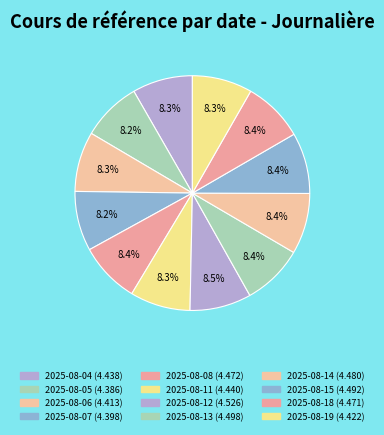

Count the number of slices in the pie.

12